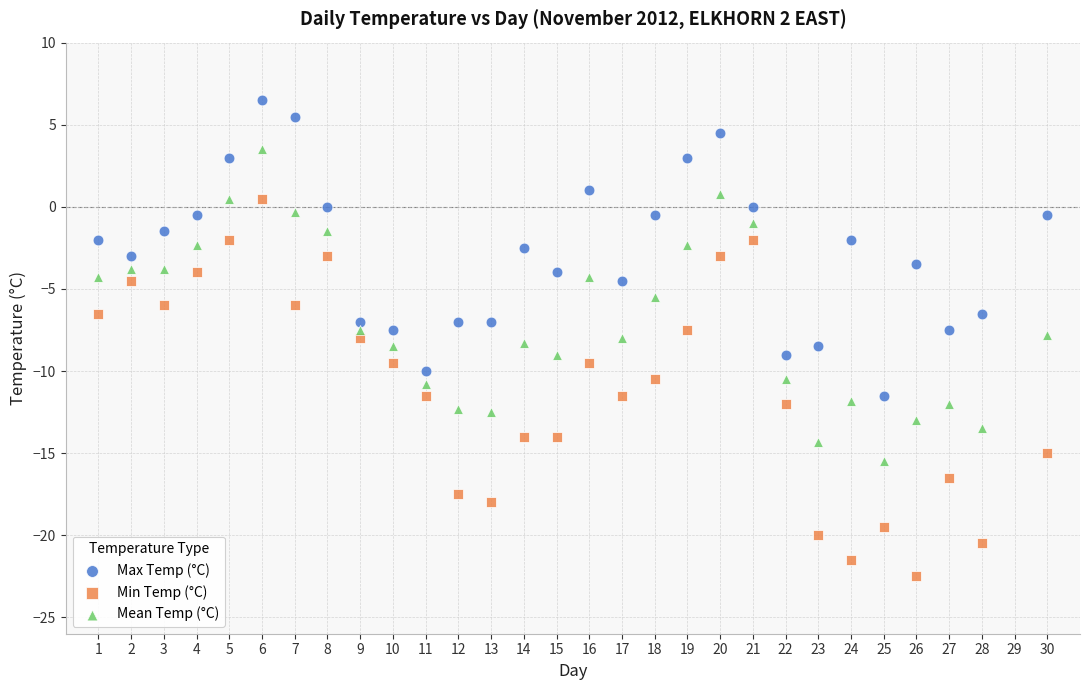

Which series contains the highest Y value?

Max Temp (°C)